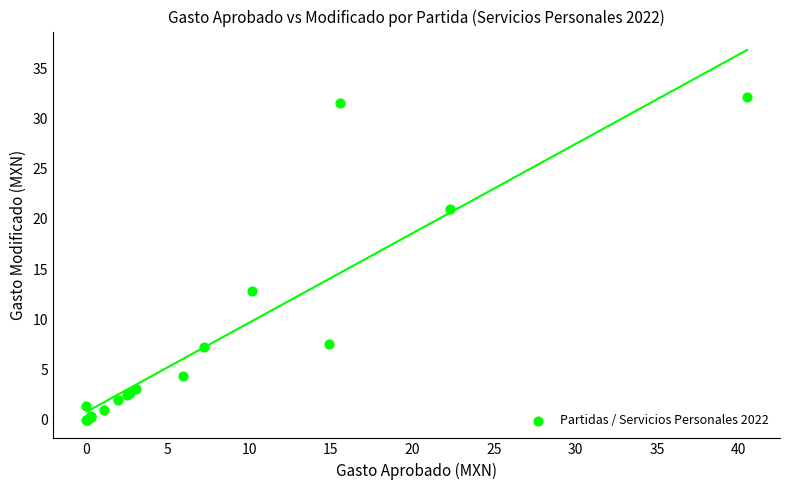

What Y value in the scatter plot is closest to 16?

12.8